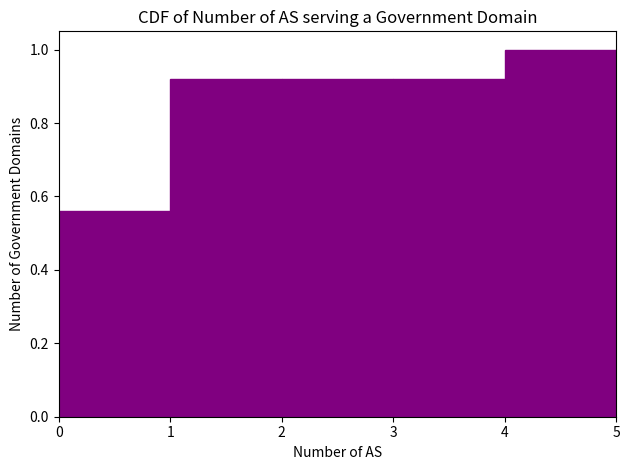

Reading left to right, transcribe this chart: for each bar, give the range it covers on the x-axis and its height. The values are not printed on the chart, so give them approximately, as read against the axis.

0 to 1: 0.56
1 to 2: 0.92
2 to 3: 0.92
3 to 4: 0.92
4 to 5: 1.00